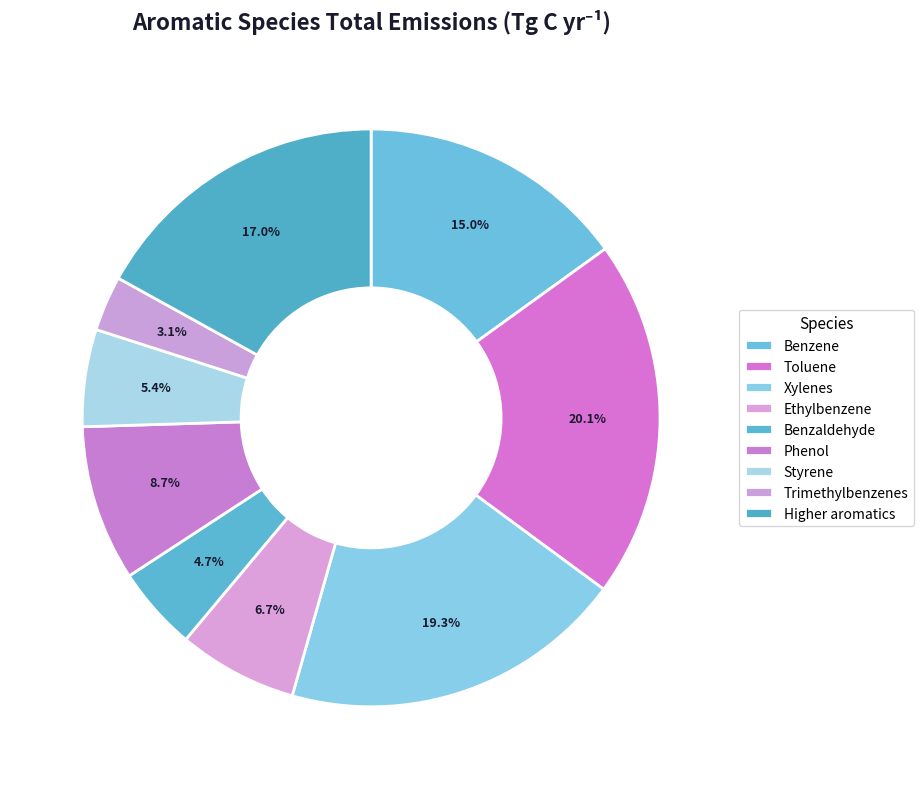

True or false: Benzaldehyde accounts for 1% of the total.

False